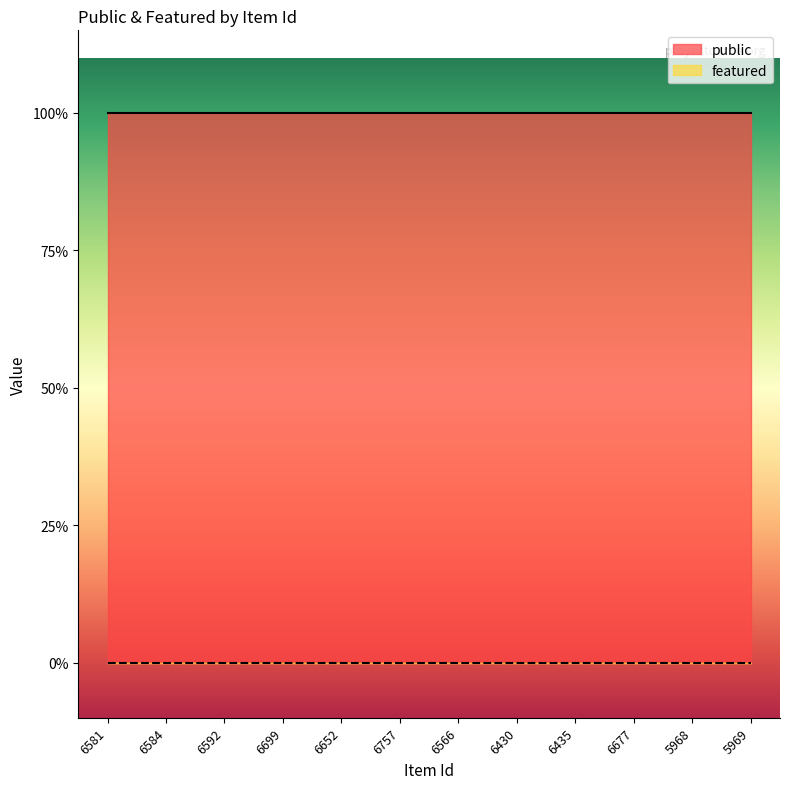

True or false: featured has a value of 0 at 6652.

True